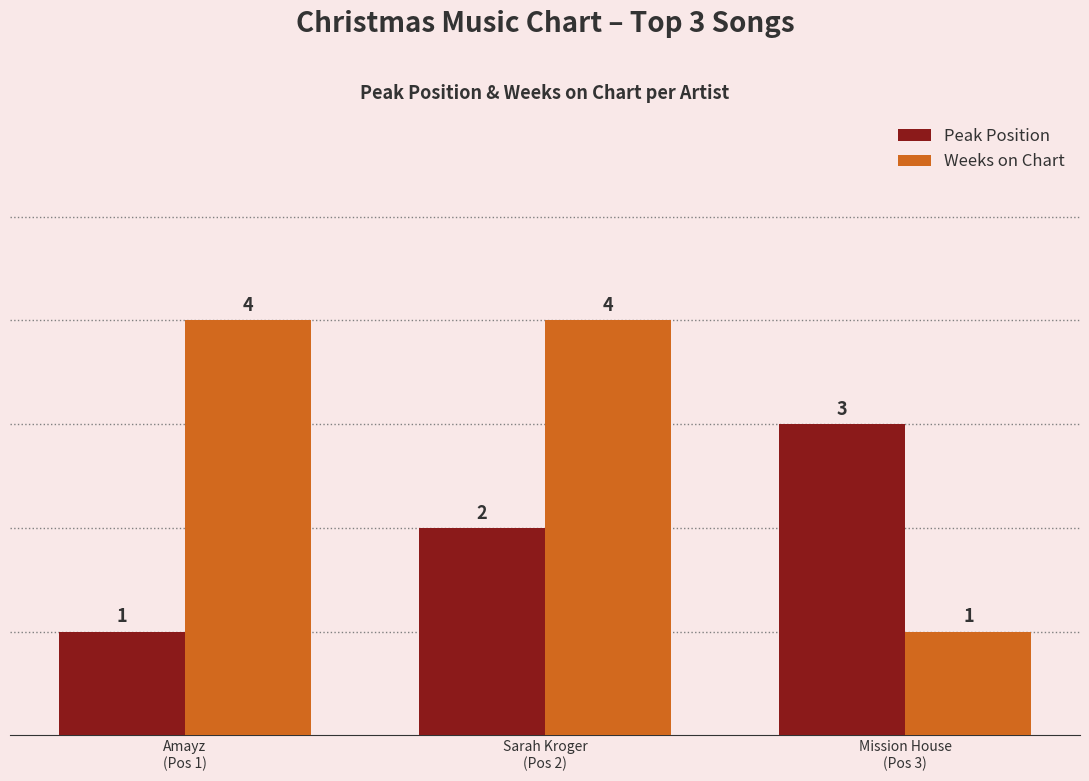

Which series has the largest range (max minus min)?

Weeks on Chart